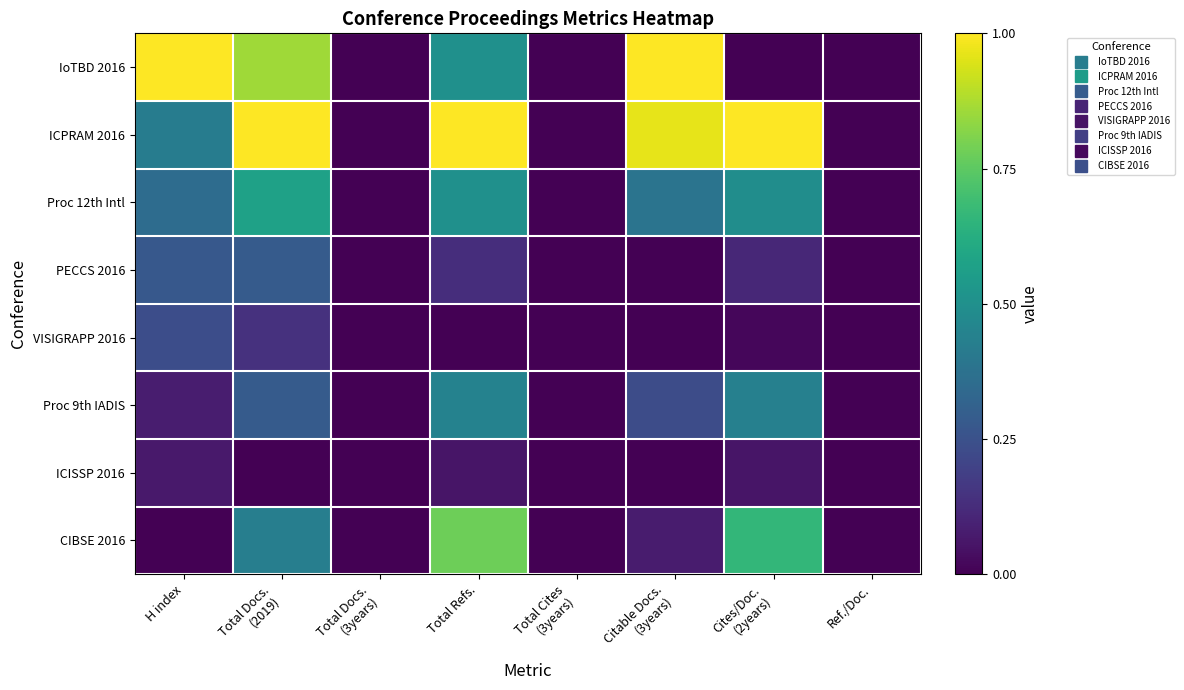

Which series has the largest total across all categories?

ICPRAM 2016